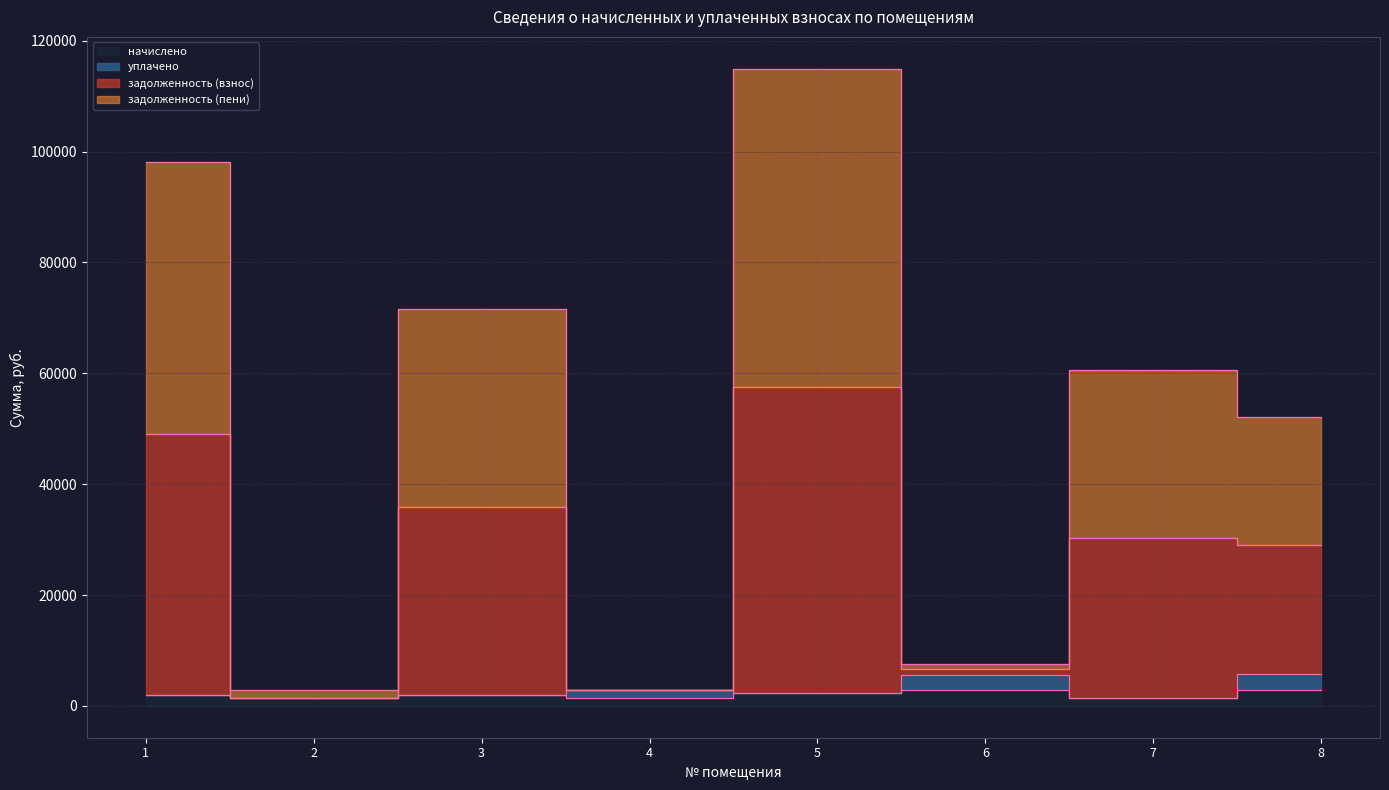

What is the maximum value shown in the chart?

114944.9